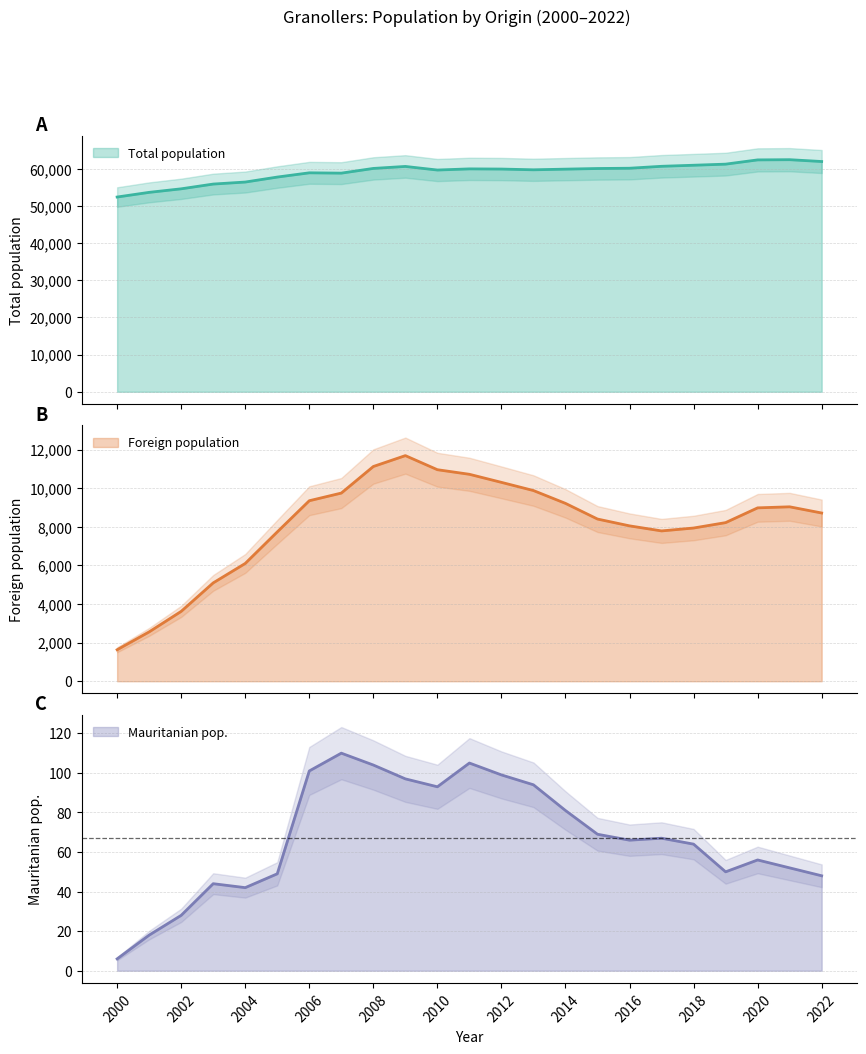

In Total population, how many points are higher than both neighbors (excluding endpoints)?

4